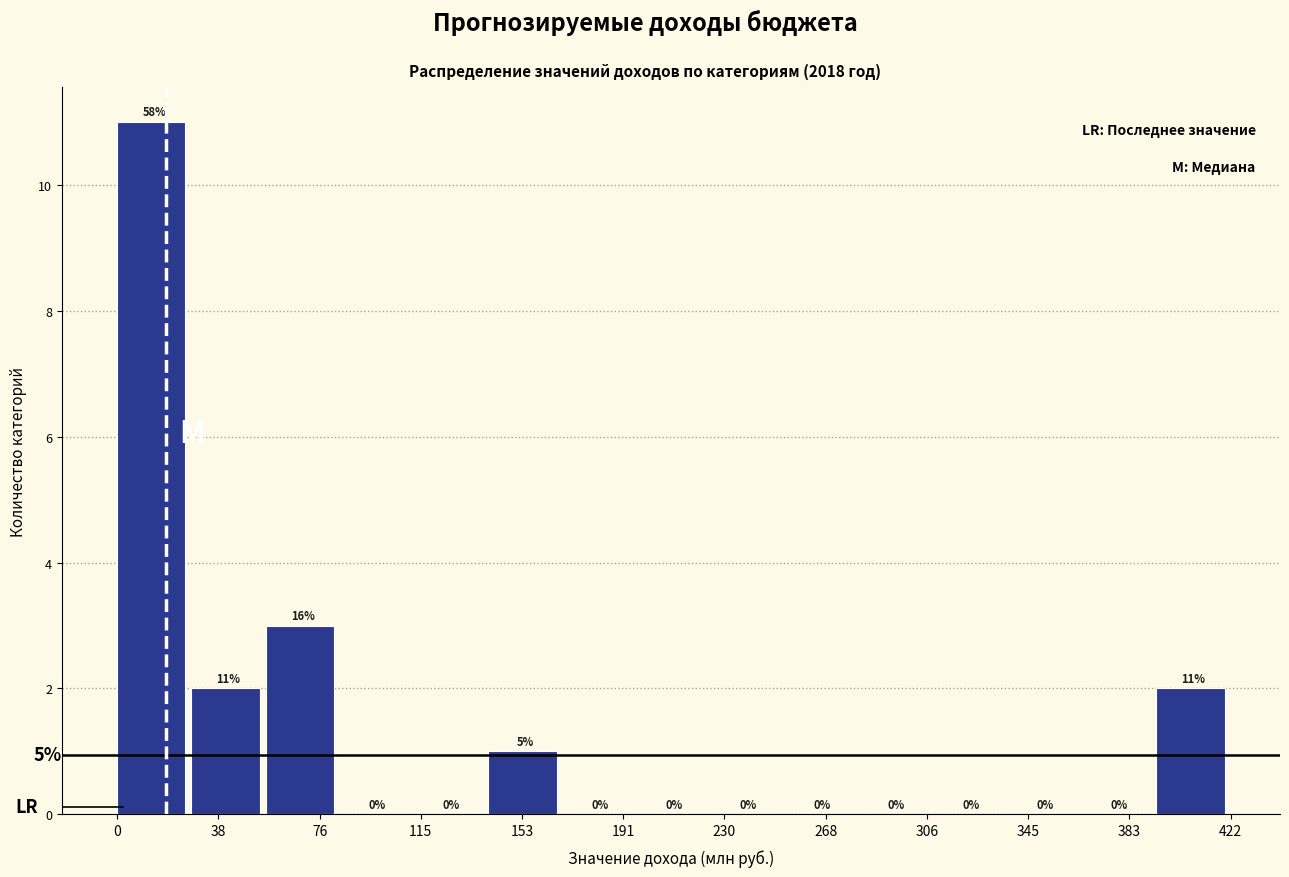

Which range on the x-axis has the tallest bar?

0 to 30